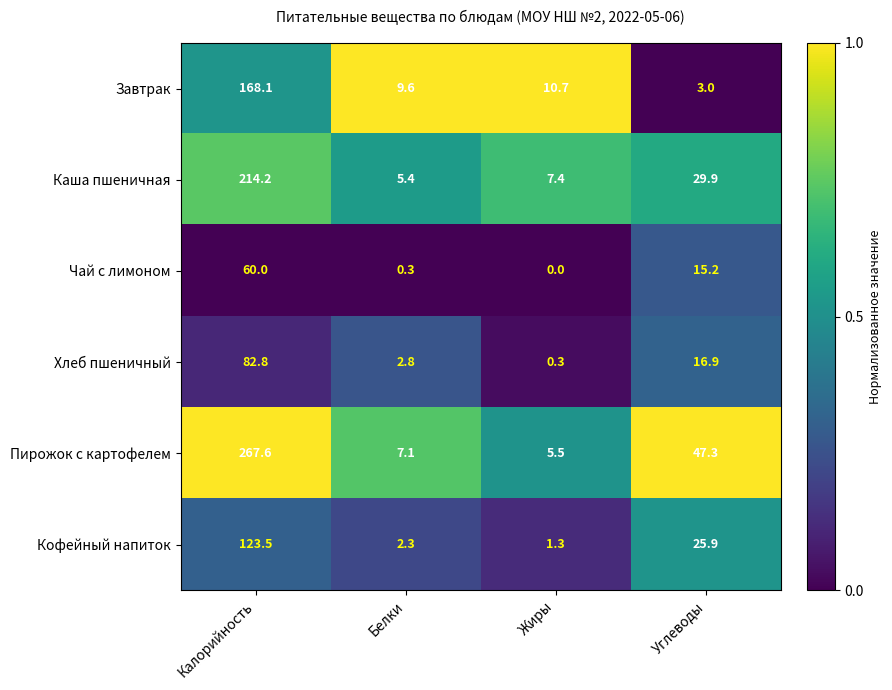

What is the greatest value displayed?

267.6